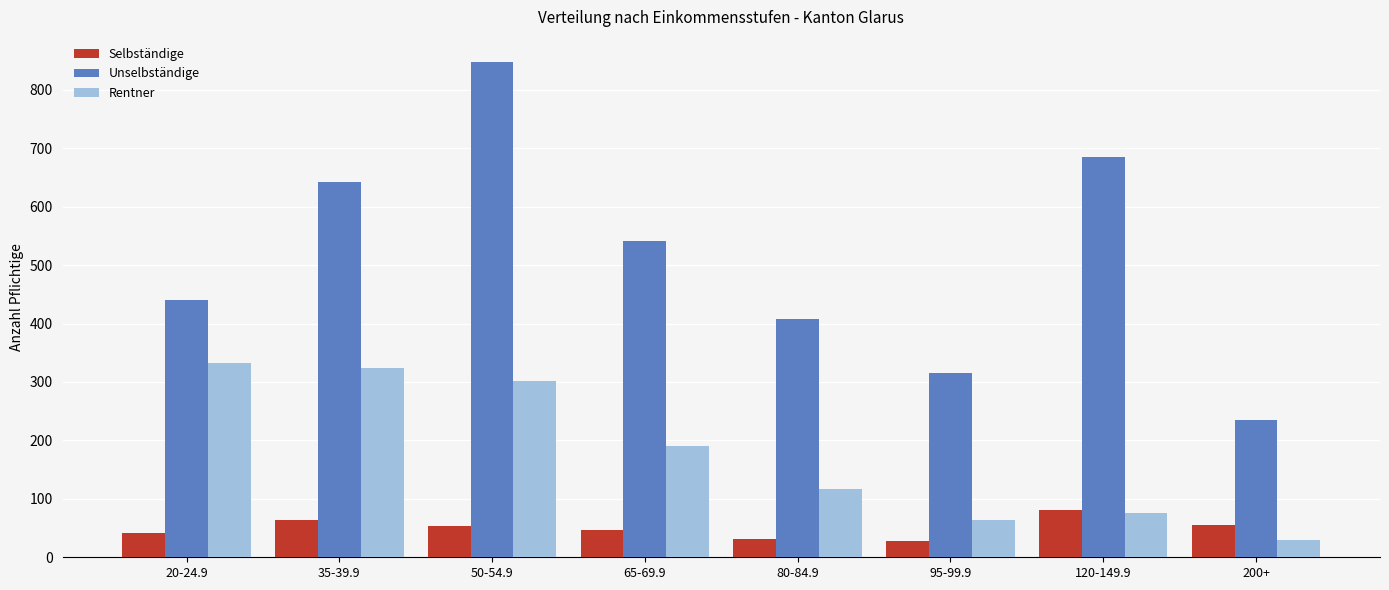

What is the value of the Rentner bar at the 4th from the left?

191